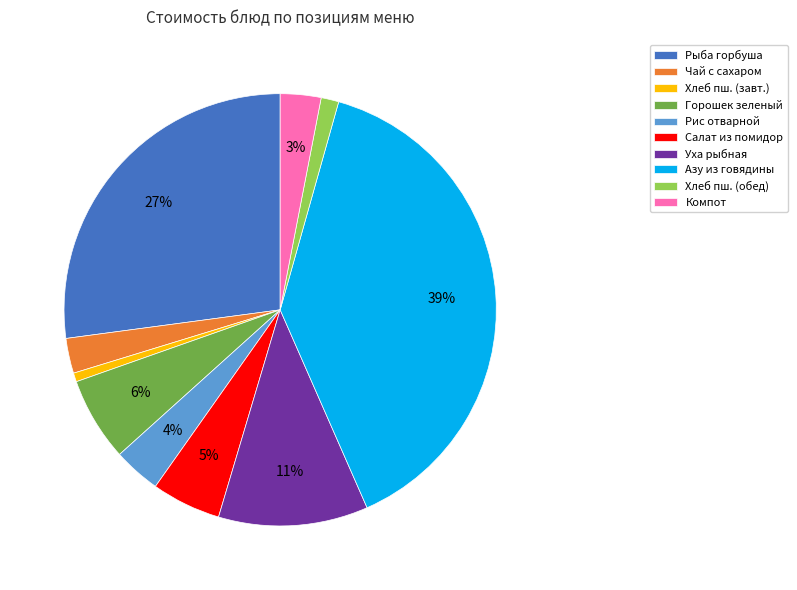

Which has a higher value, Хлеб пш. (обед) or Рис отварной?

Рис отварной